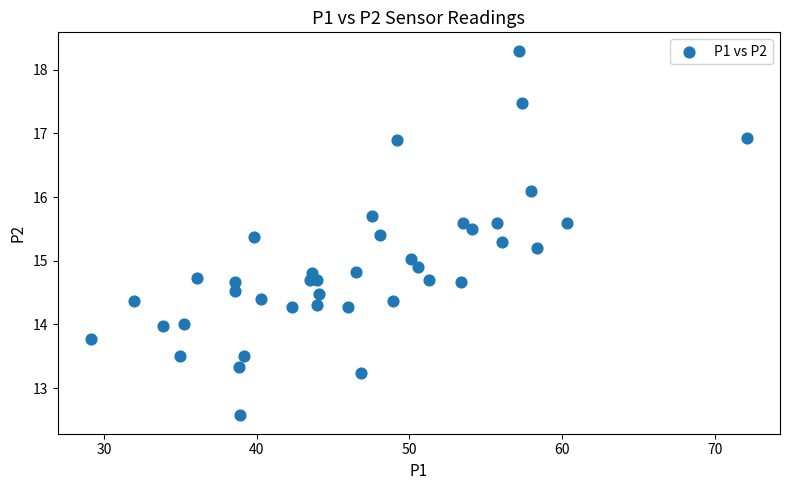

What is the range of Y values (max minus min)?

5.7